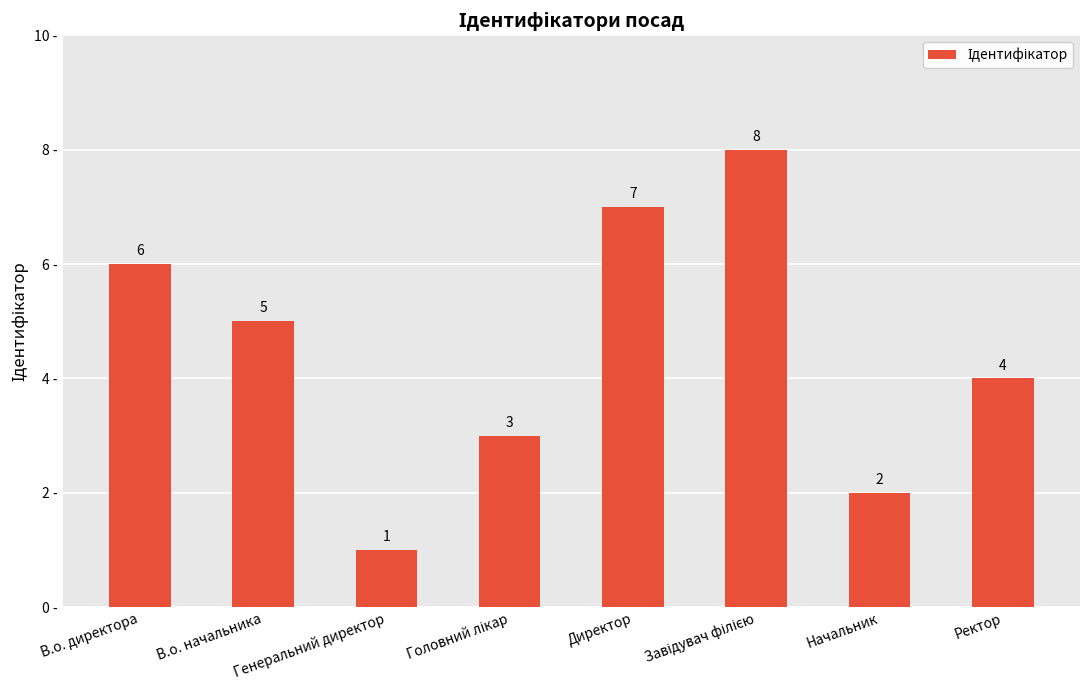

What is the change in value from В.о. директора to Генеральний директор?

-5